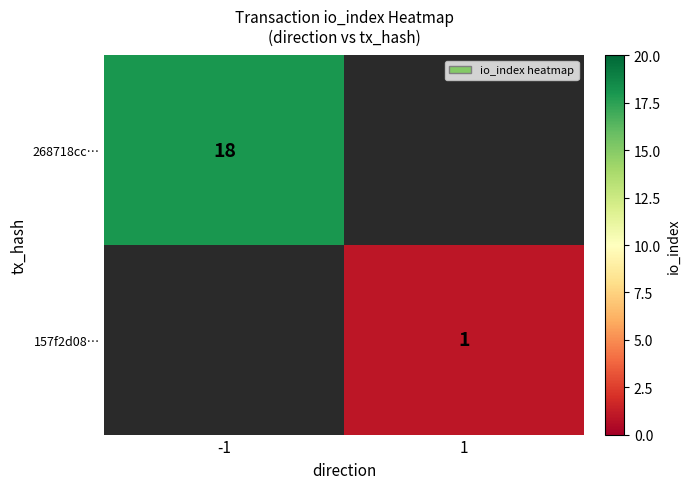

True or false: 157f2d08… has a value of 2 at 1.

False